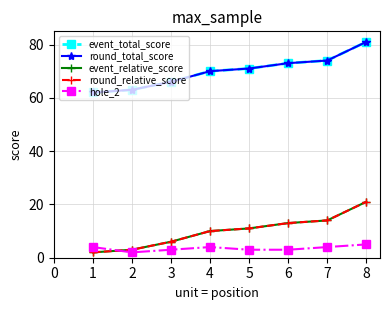

Does the chart have visible grid lines?

Yes